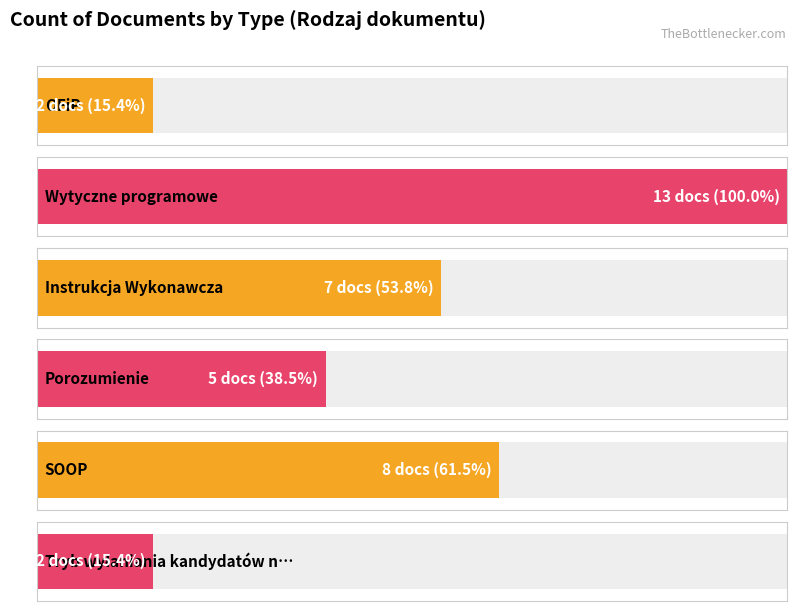

What is the label of the 1st bar from the left?

OFiP